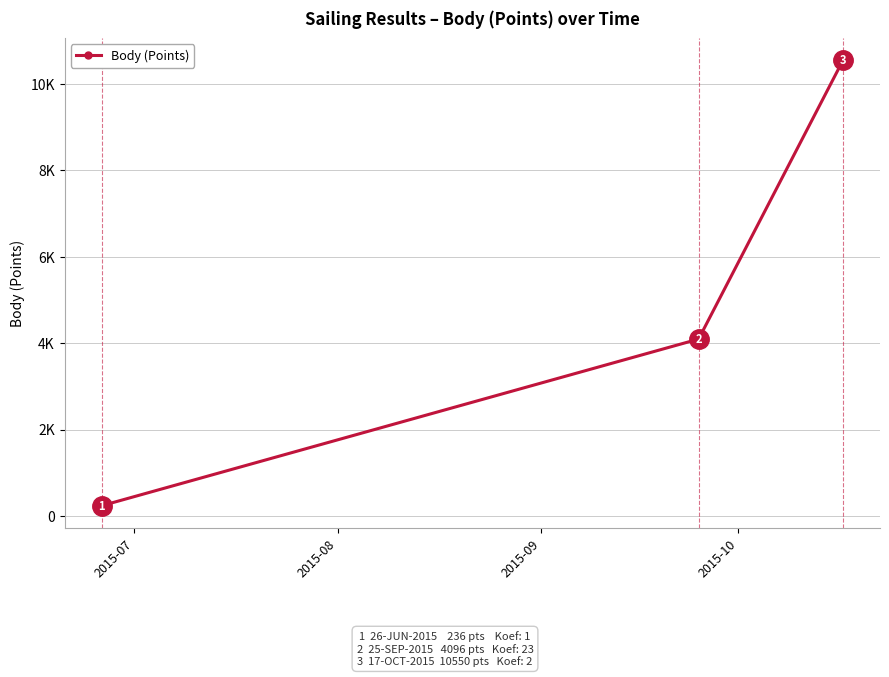

What is the value of the 1st point from the left?

236